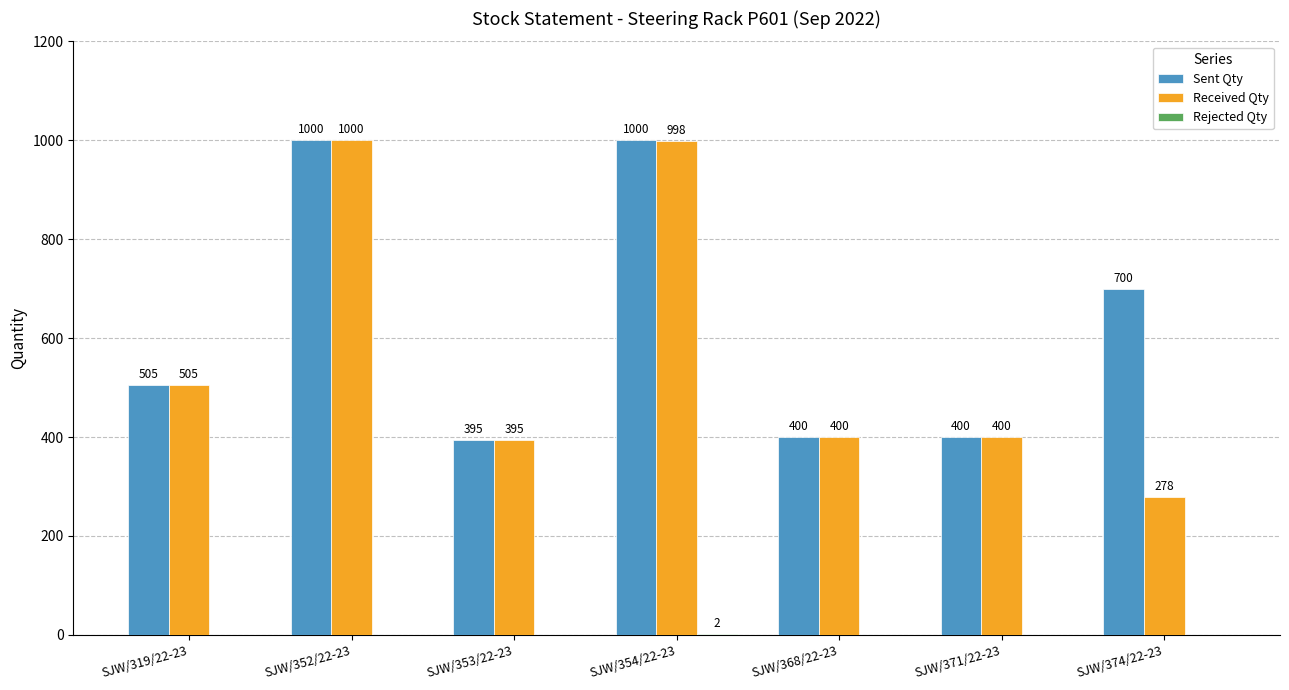

The value of Sent Qty at SJW/352/22-23 is 1464. True or false?

False